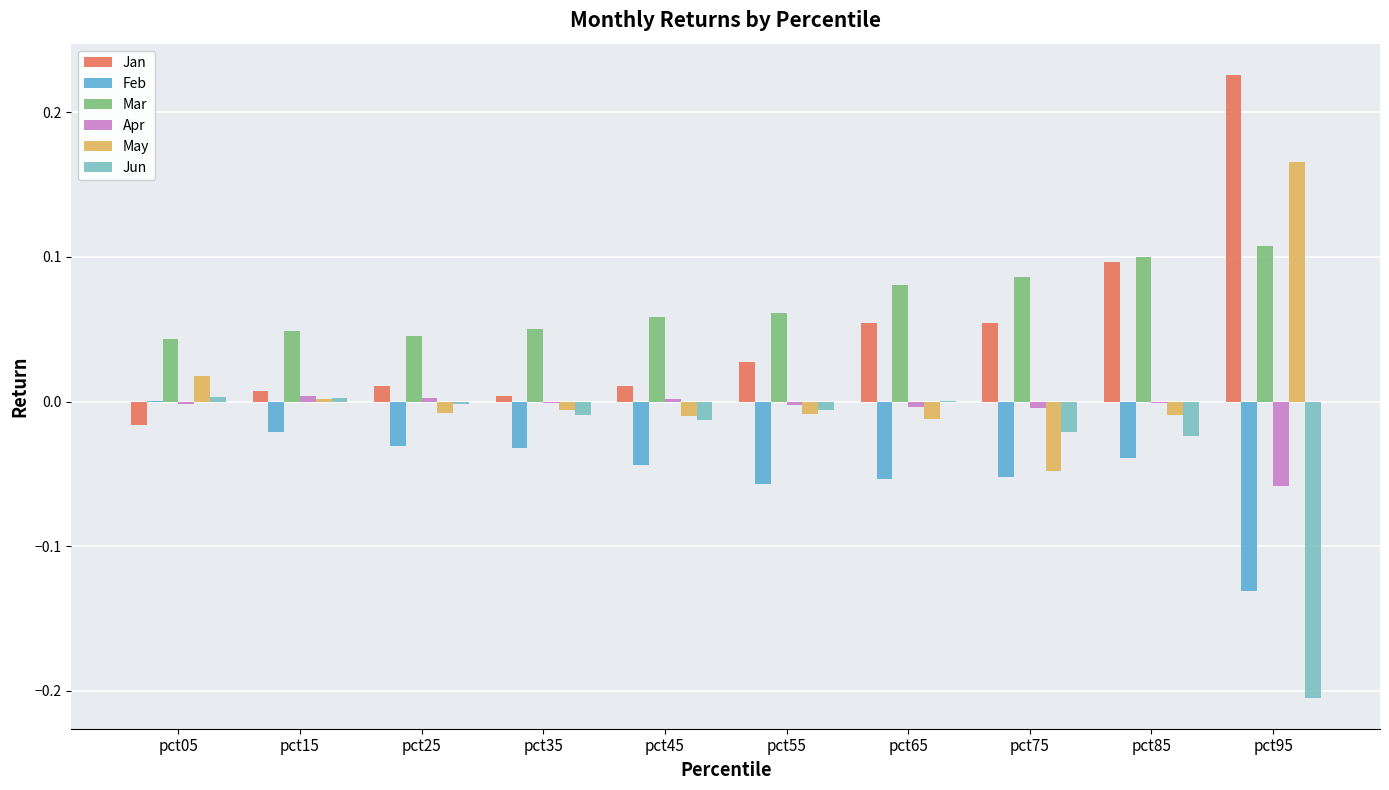

Which category has the highest value across all series?

pct95